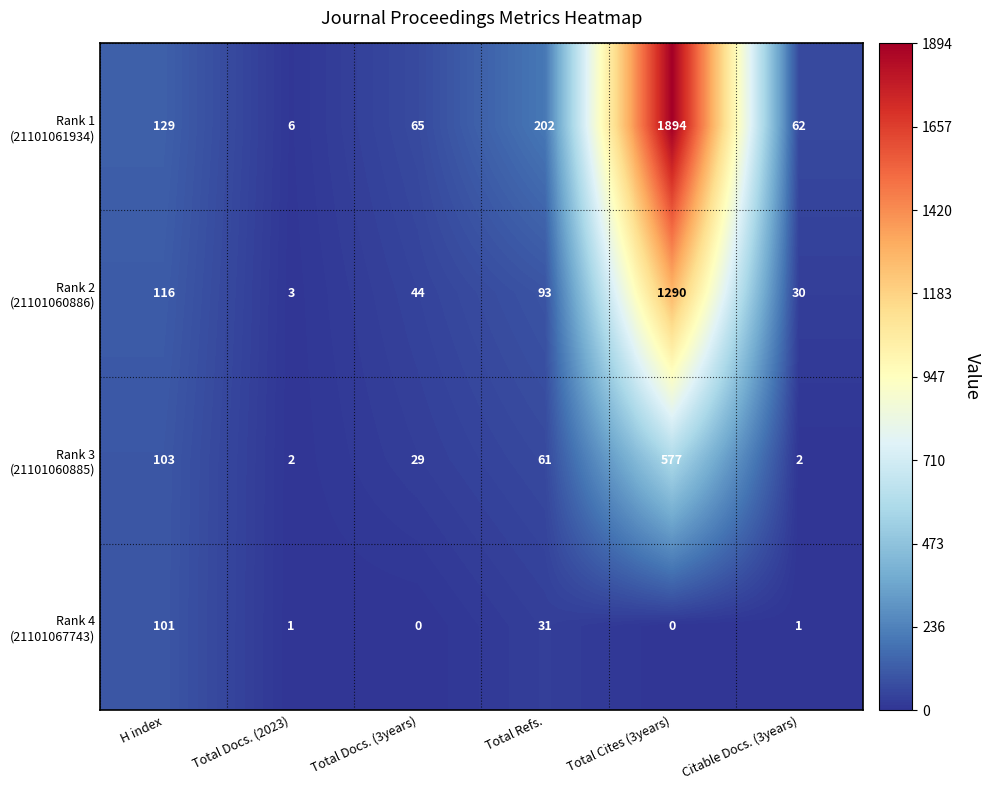

How many data points does each series have?

6